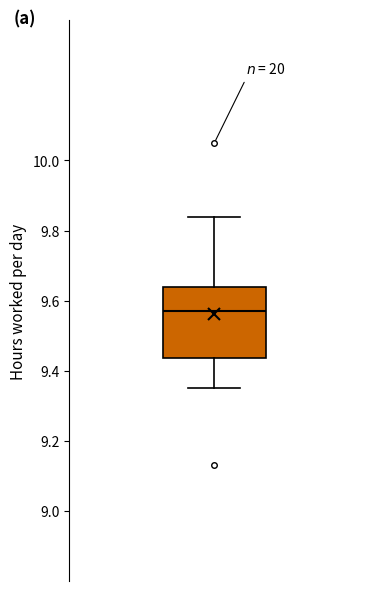

Where is the lower edge of the box on the y-axis? The values are not printed on the chart, so give them approximately, as read against the axis.

9.44